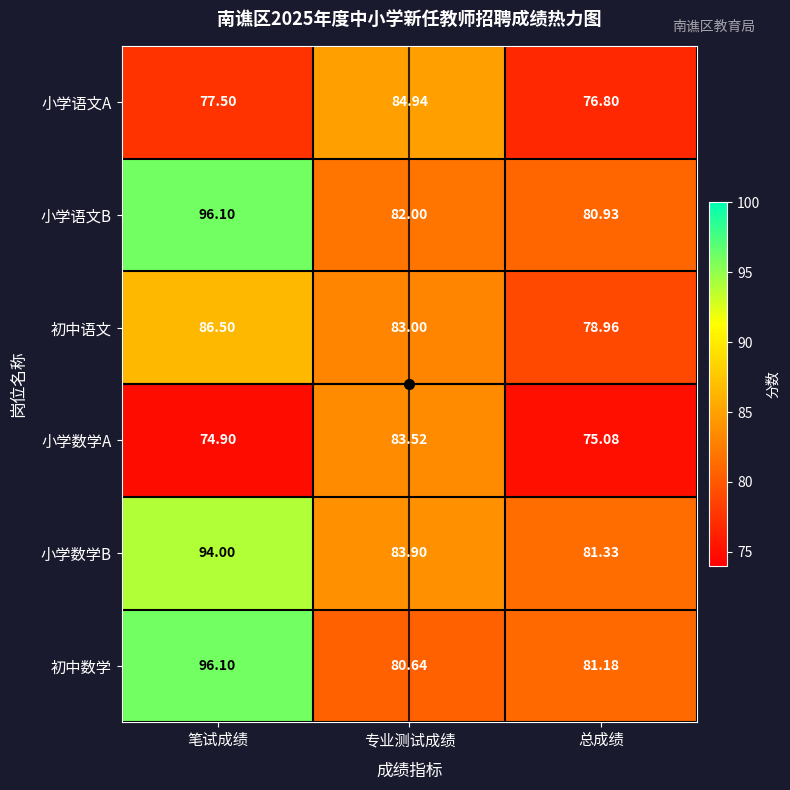

At which label does 初中语文 first exceed 83?

笔试成绩